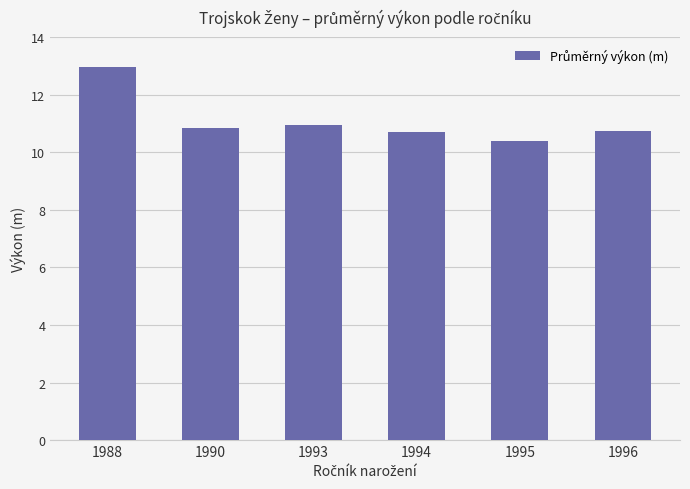

What is the ratio of the value at 1988 to the value at 1994?

1.2